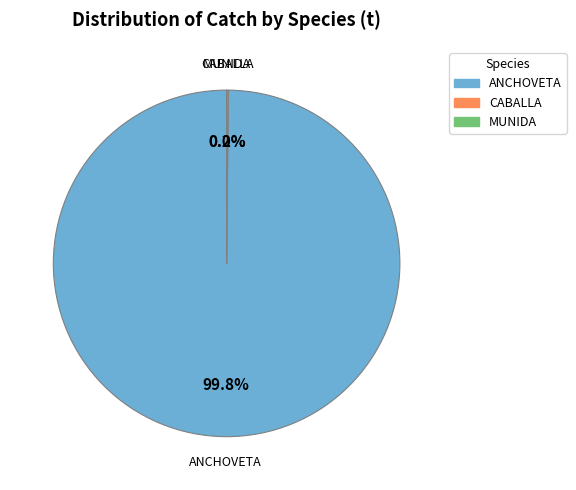

Is there any slice that represents more than half of the pie?

Yes